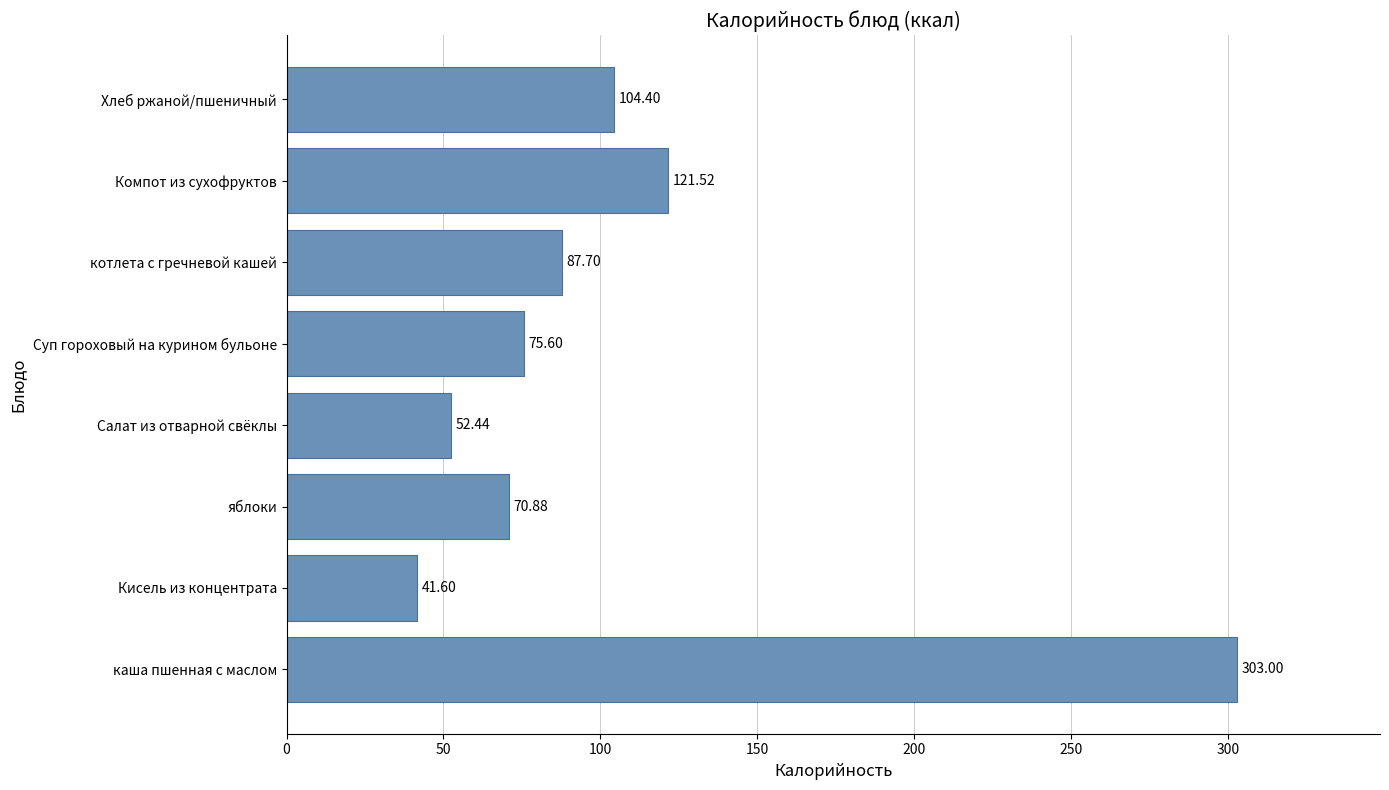

List the labels in order of value, largest first.

каша пшенная с маслом, Компот из сухофруктов, Хлеб ржаной/пшеничный, котлета с гречневой кашей, Суп гороховый на курином бульоне, яблоки, Салат из отварной свёклы, Кисель из концентрата